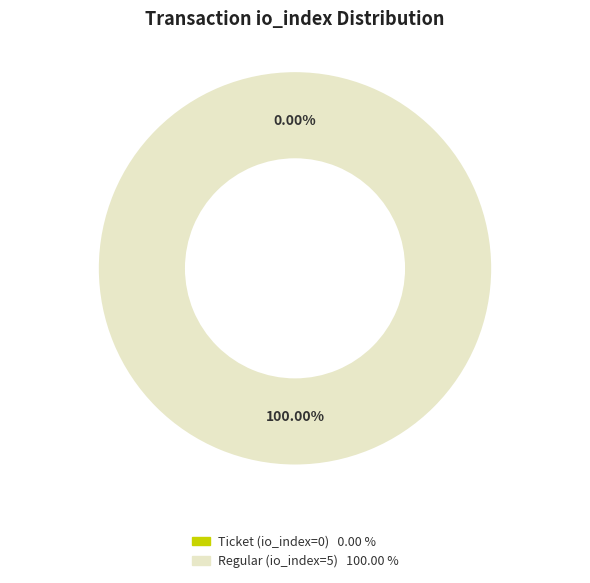

What is the smallest slice in the pie chart?

Ticket (io_index=0)